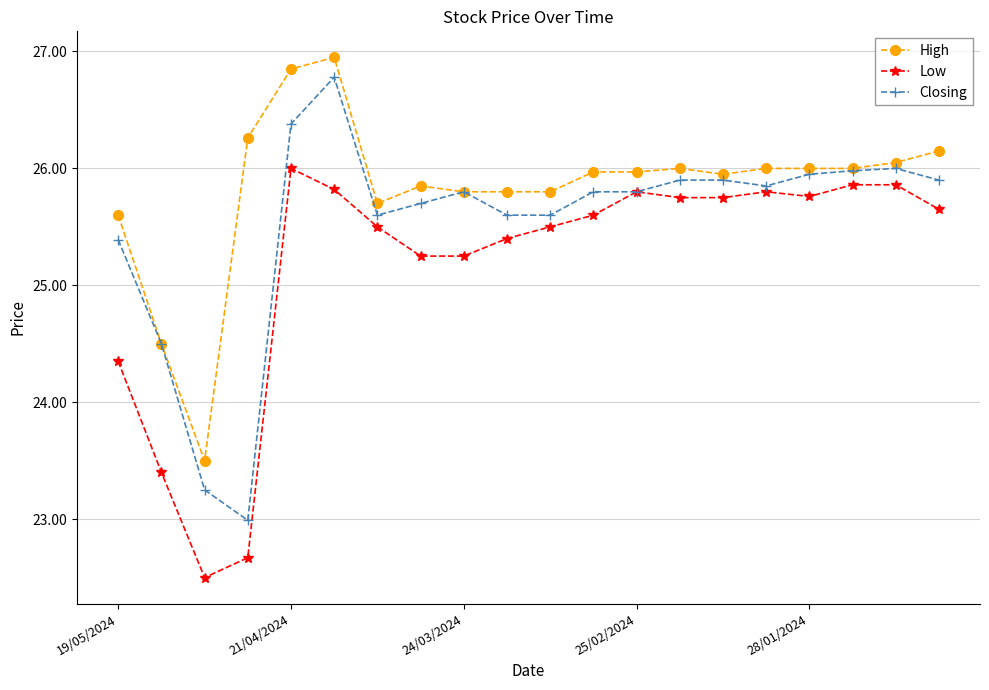

True or false: High has more than 1 points higher than both neighbors.

True